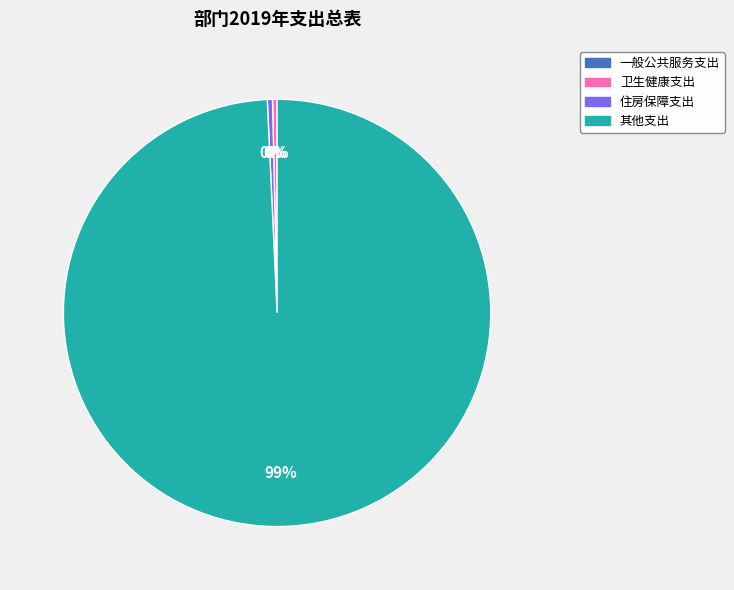

Is it true that 卫生健康支出 is 0% of the pie?

True